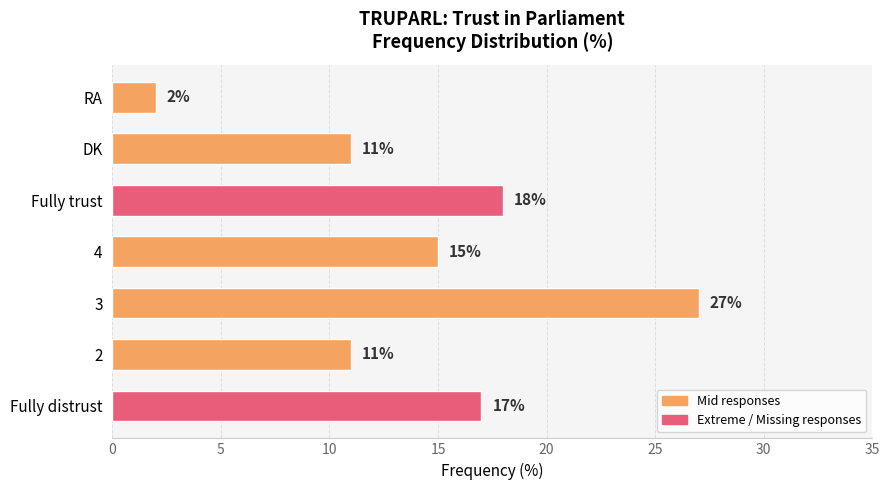

Between Fully trust and Fully distrust, which is larger?

Fully trust